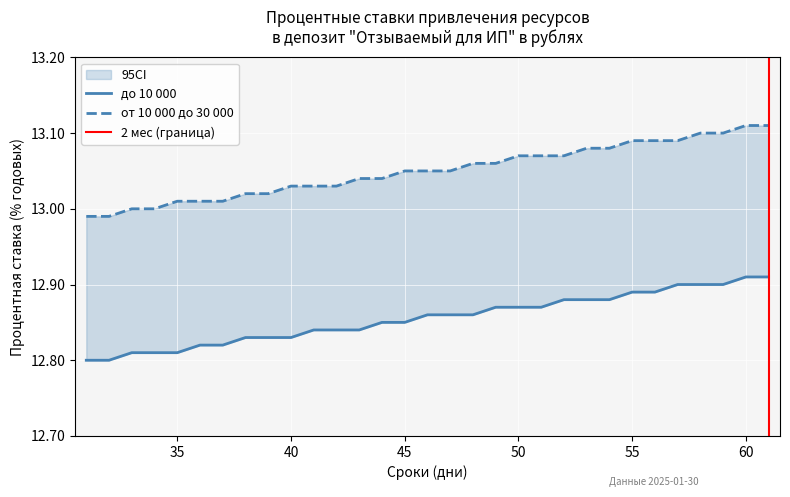

What are all the series names shown in the legend?

до 10 000, от 10 000 до 30 000